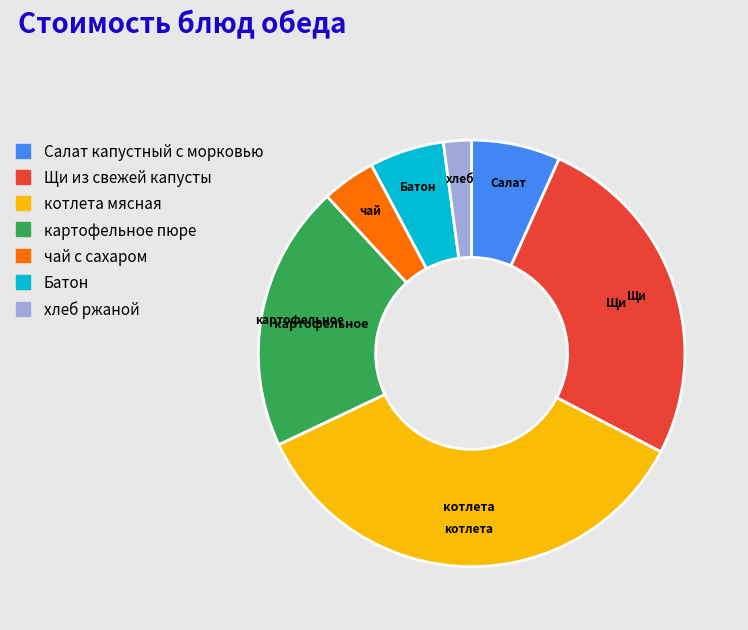

Approximately how many times larger is the value at Салат капустный с морковью compared to хлеб ржаной?

3.2